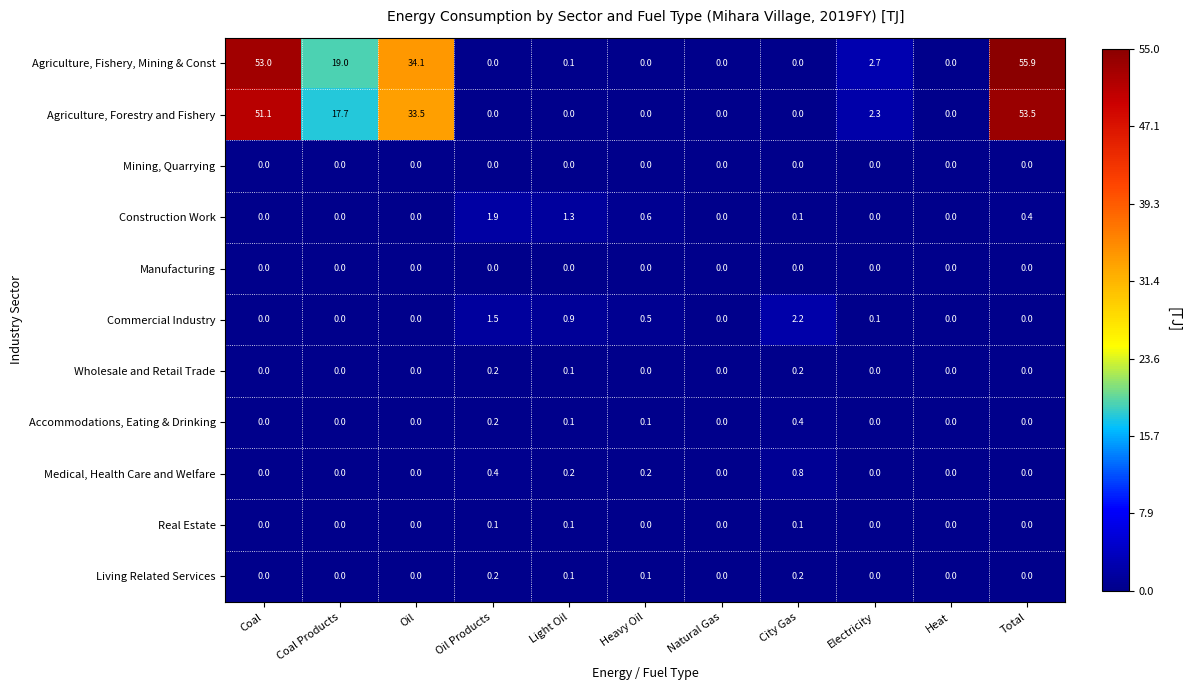

Which series has the largest total across all categories?

Agriculture, Fishery, Mining & Const